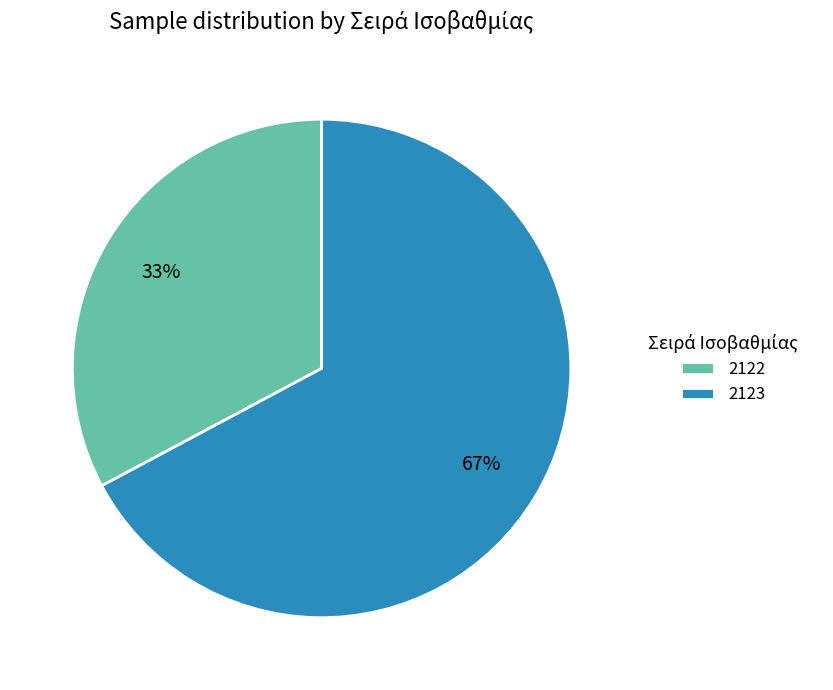

To the nearest percent, what is the difference between the largest and smallest slice percentages?

34%